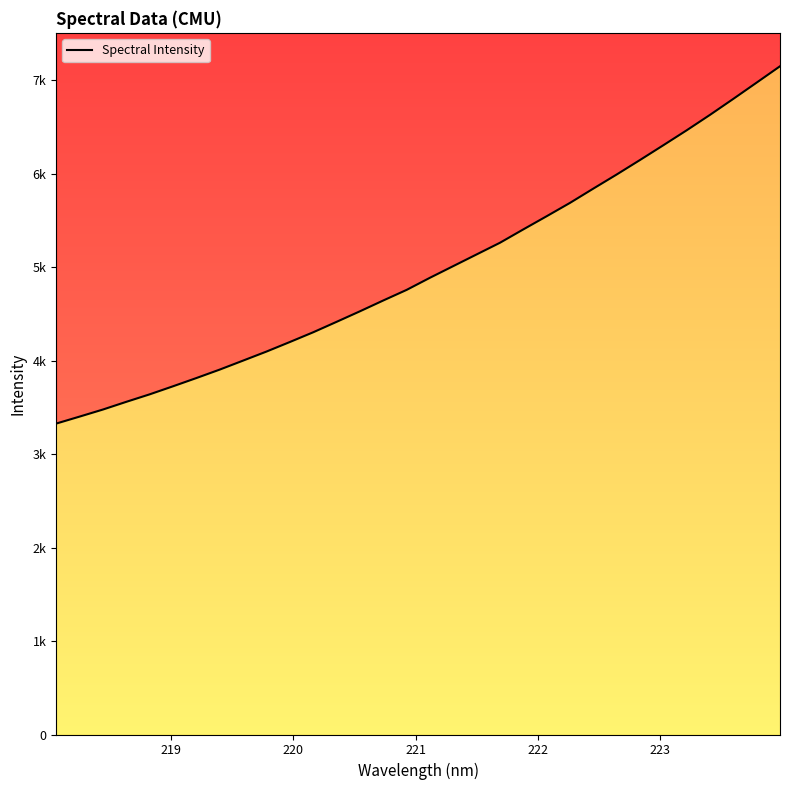

Reading right to left, transcribe all the data shown in this chart.

7148.0	6973.4	6799.5	6628.5	6463.2	6303.5	6145.5	5990.5	5839.7	5687.0	5544.1	5403.4	5260.4	5135.7	5010.8	4885.8	4756.0	4642.7	4527.0	4414.1	4302.7	4198.5	4096.3	3999.7	3903.6	3813.0	3724.9	3638.6	3558.6	3476.1	3400.4	3325.9